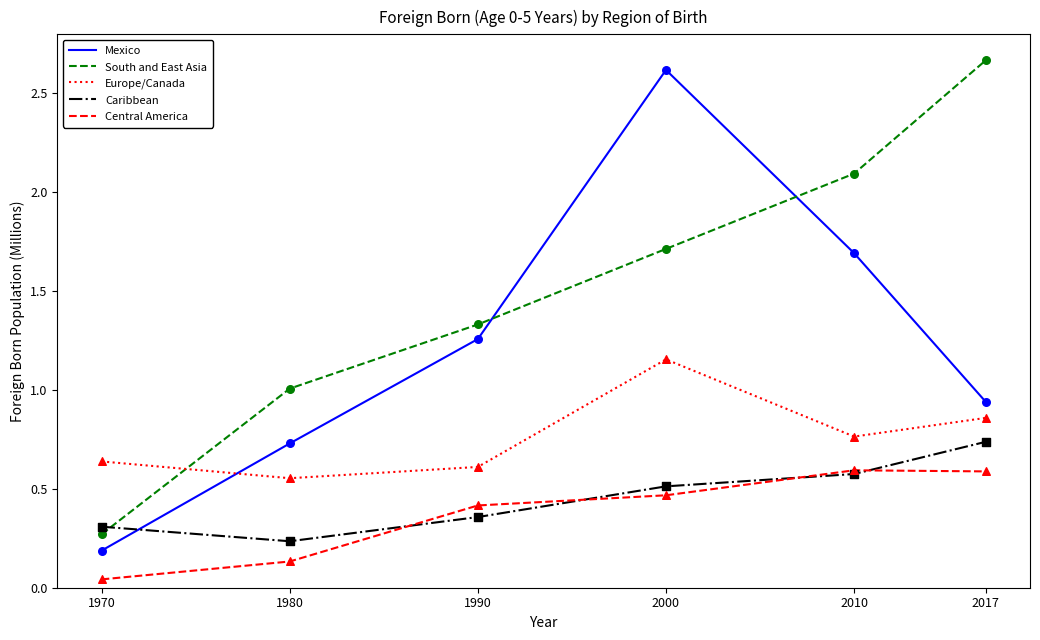

Between 1990 and 2017, which series saw the biggest shift?

South and East Asia